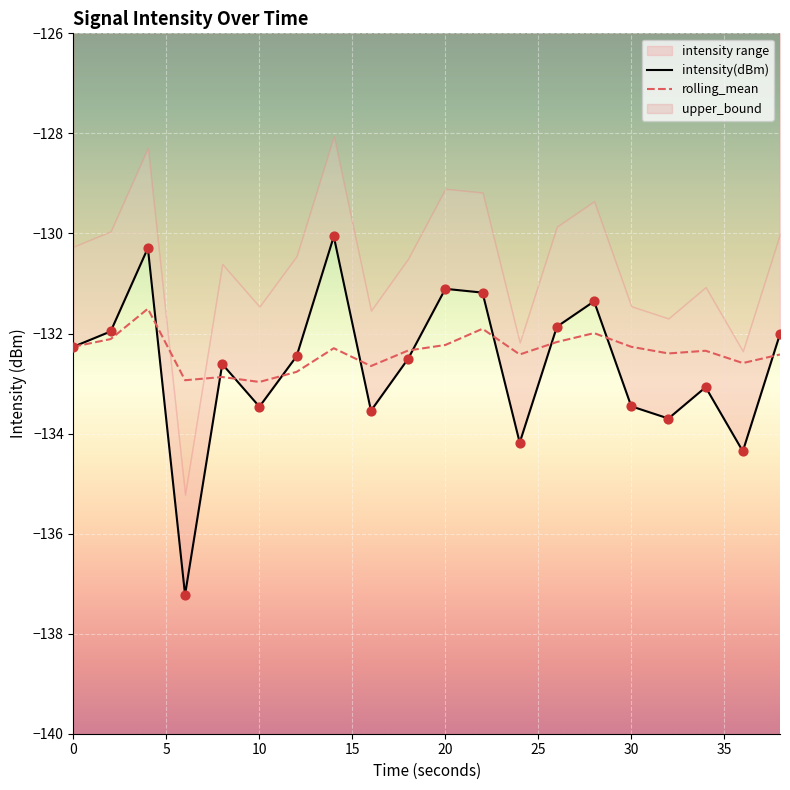

What is the highest value of the rolling_mean series?

-131.5